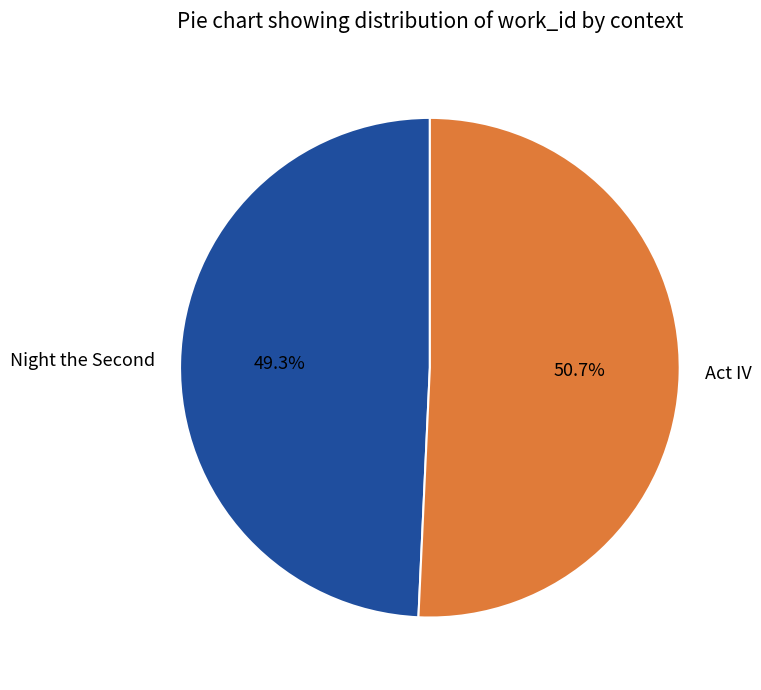

Is there any slice that represents more than half of the pie?

Yes